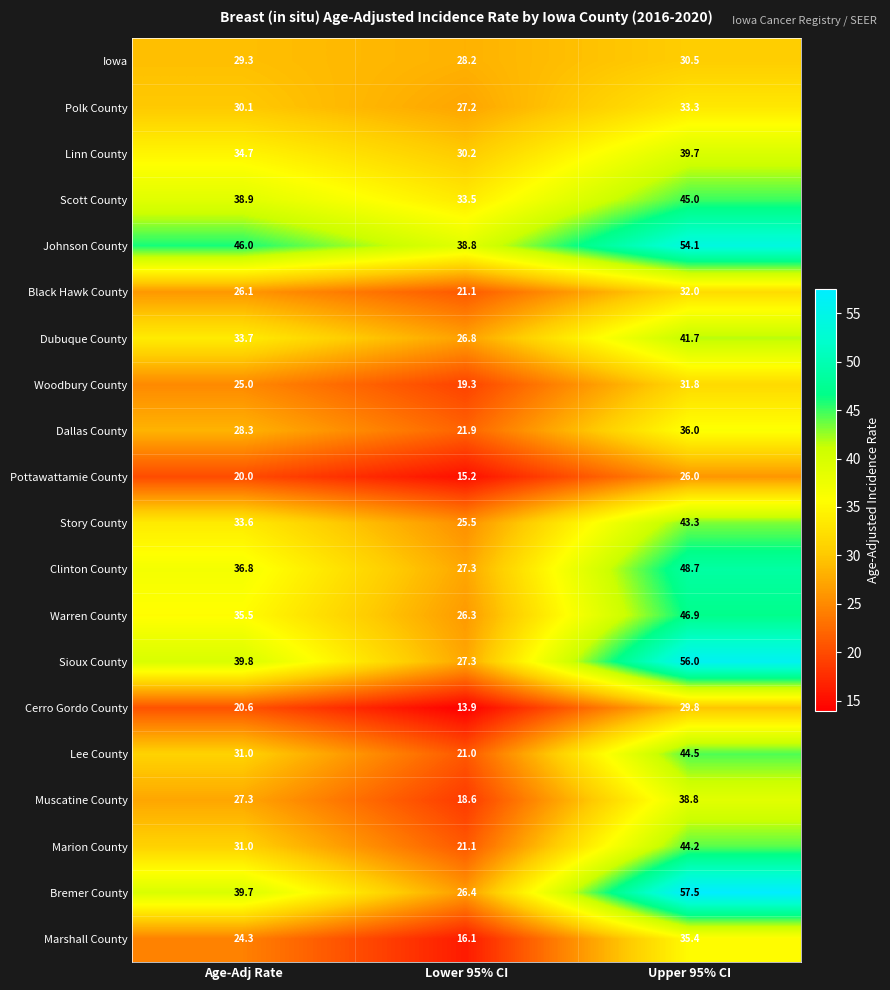

At which category is the sum across all series the highest?

Upper 95% CI